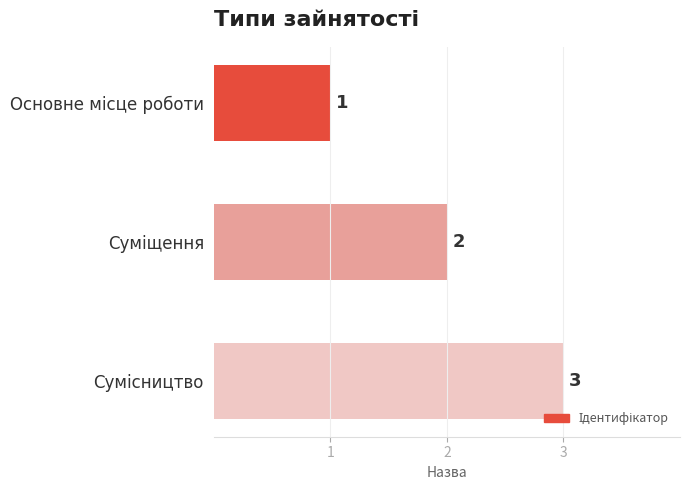

What is the greatest value displayed?

3